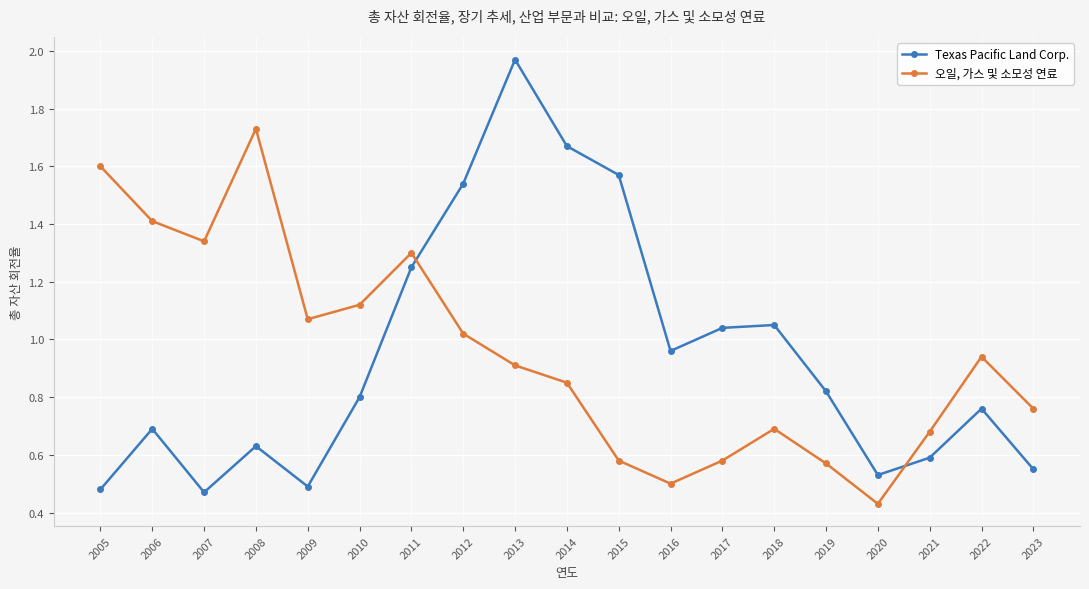

Which category has the lowest value across all series?

2020